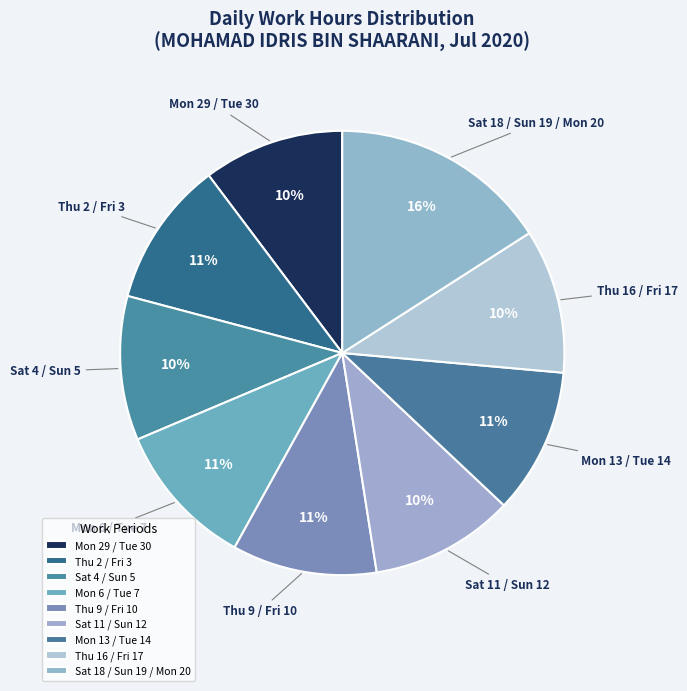

How many slices are in this pie chart?

9